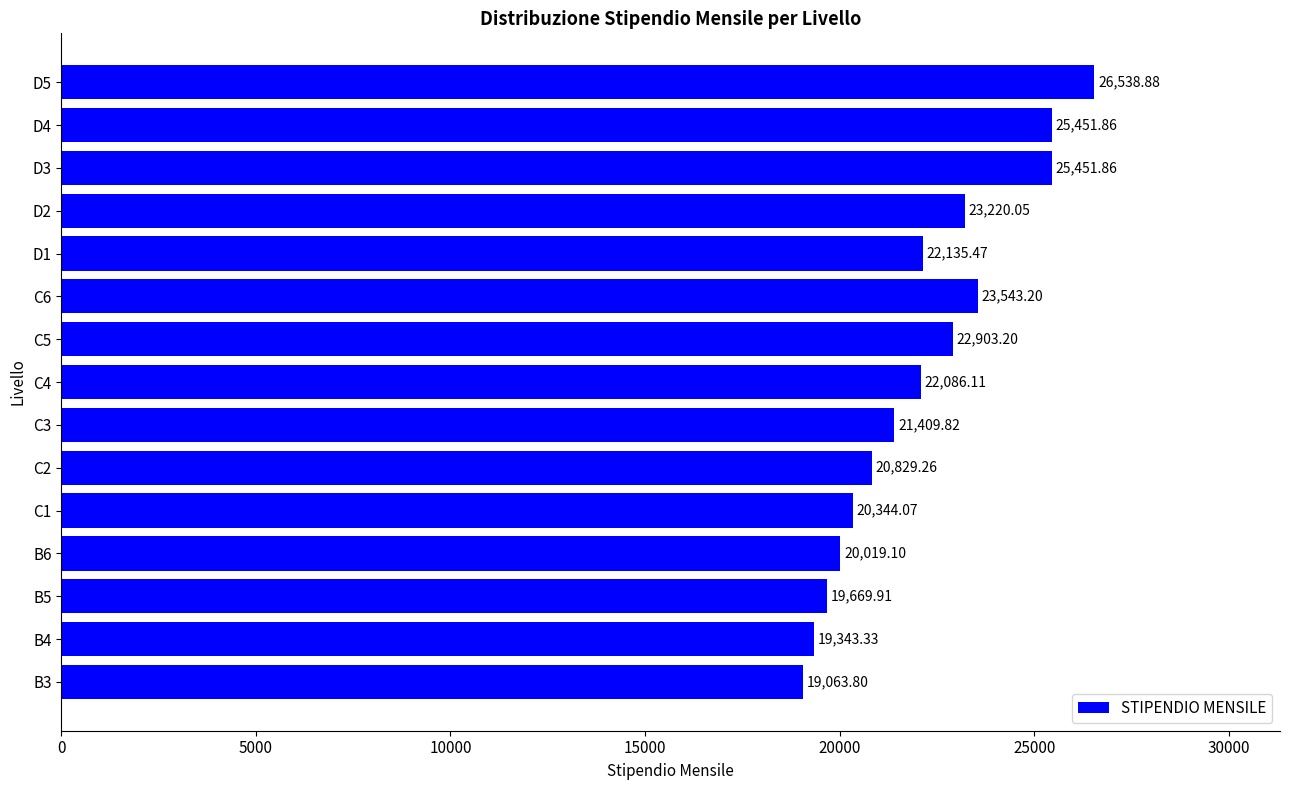

How many values exceed 22086?

8